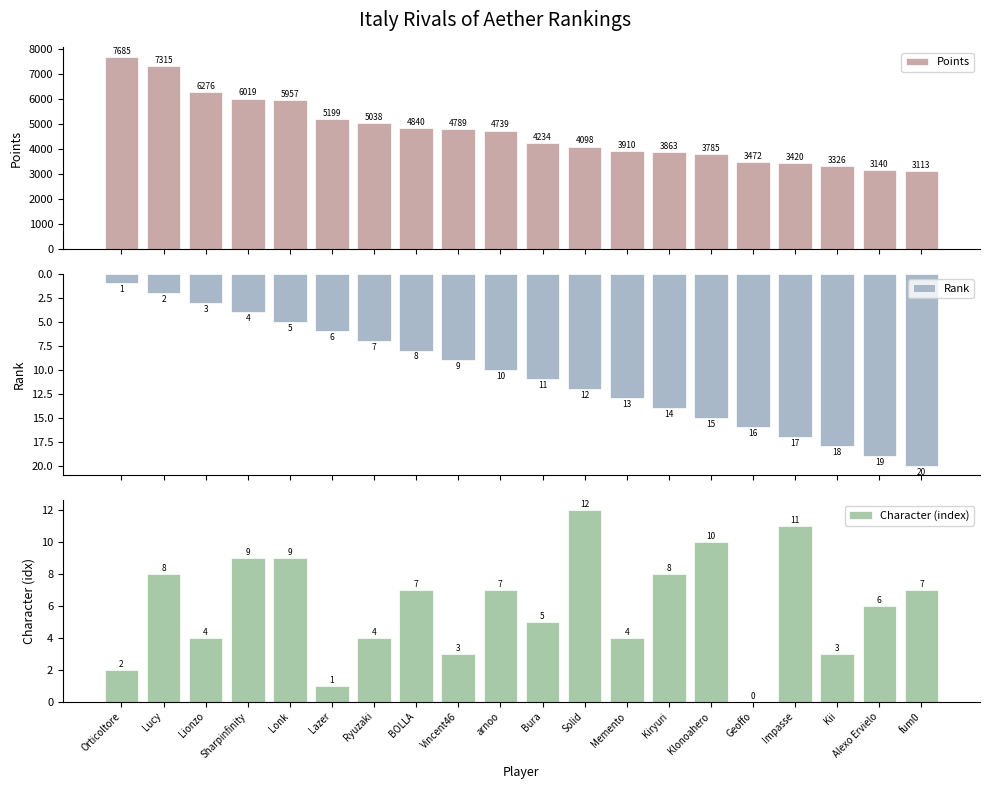

What are all the series names shown in the legend?

Points, Rank, Character (index)